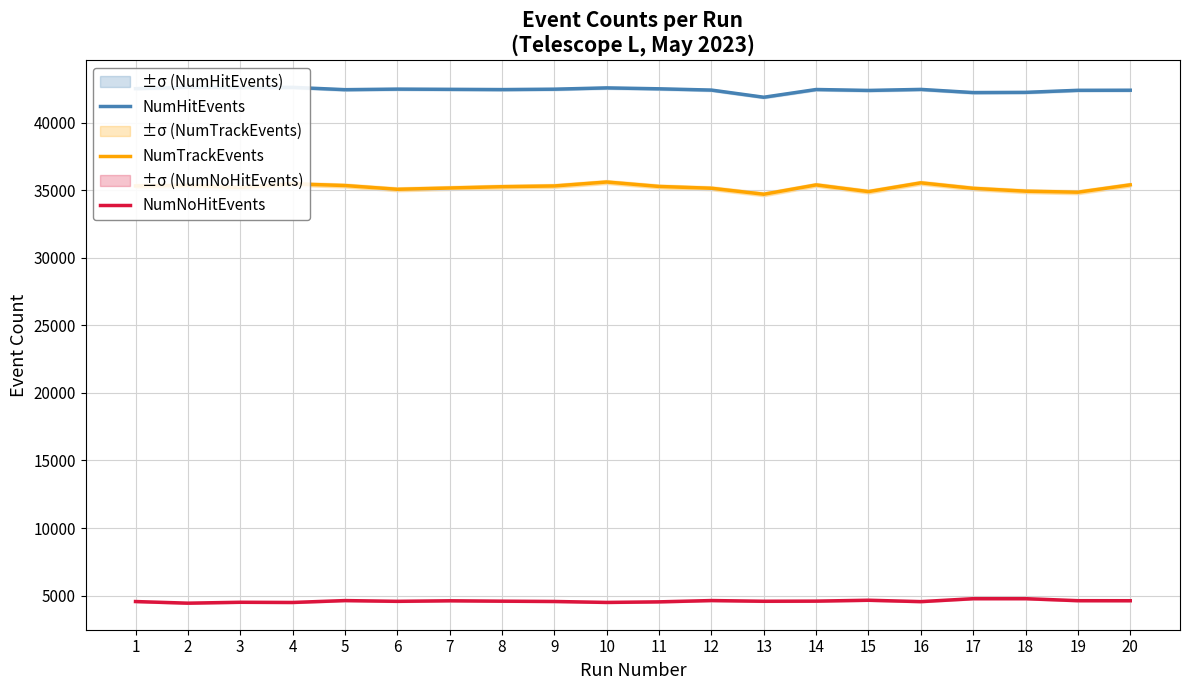

How many data points does each series have?

20